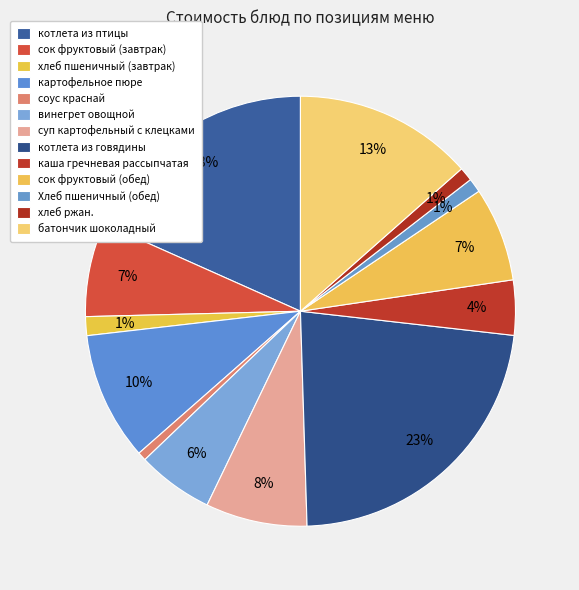

Is there any slice that represents more than half of the pie?

No